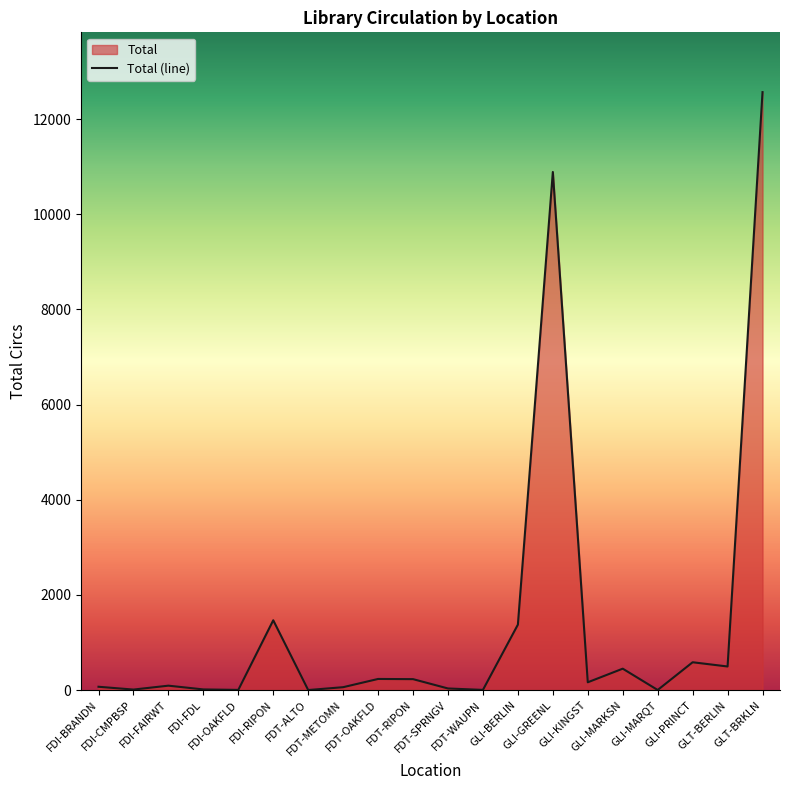

True or false: the data has more than 2 interior local peaks.

True